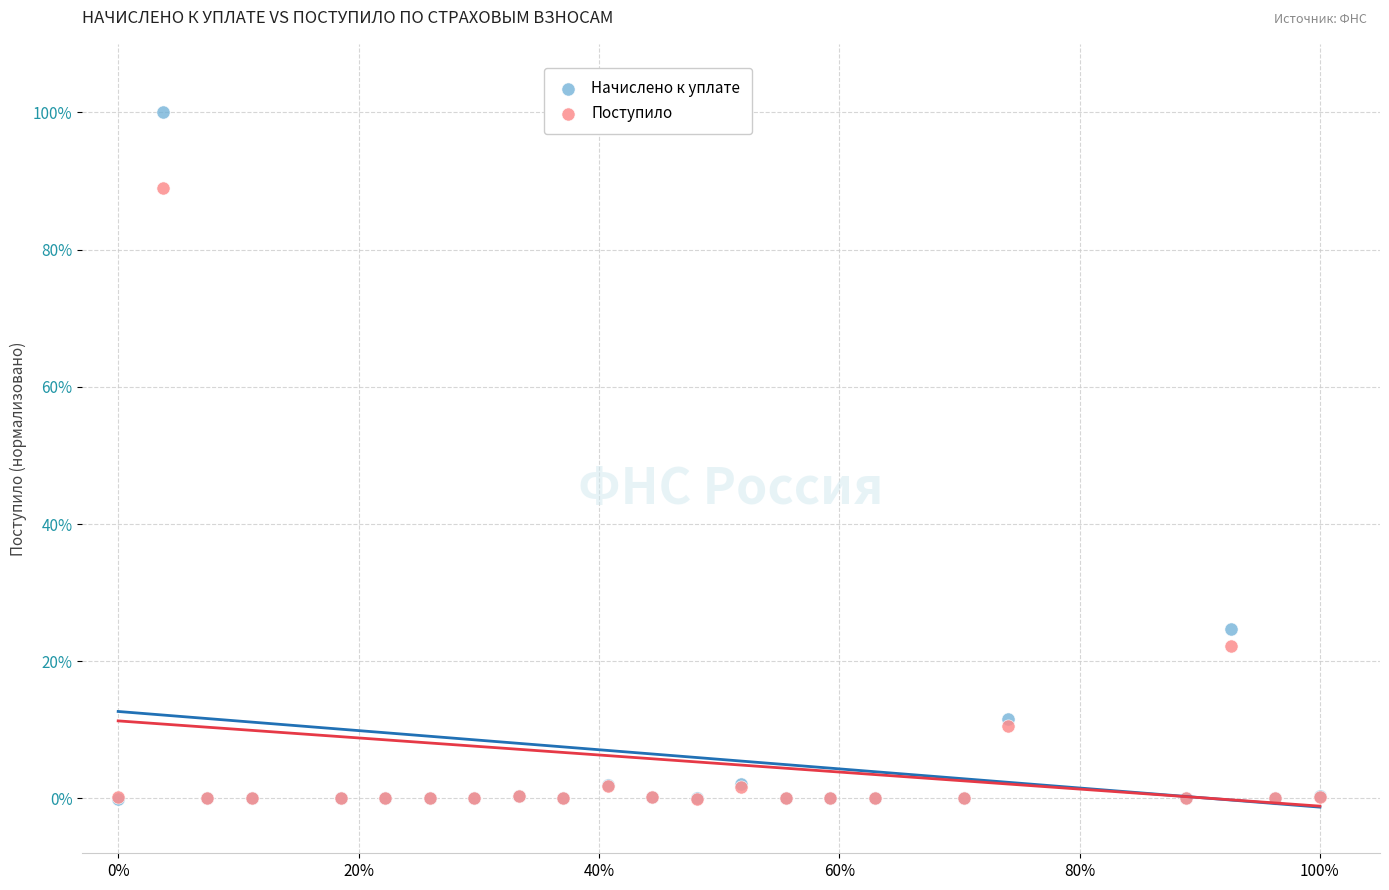

What are all the series names shown in the legend?

Начислено к уплате, Поступило